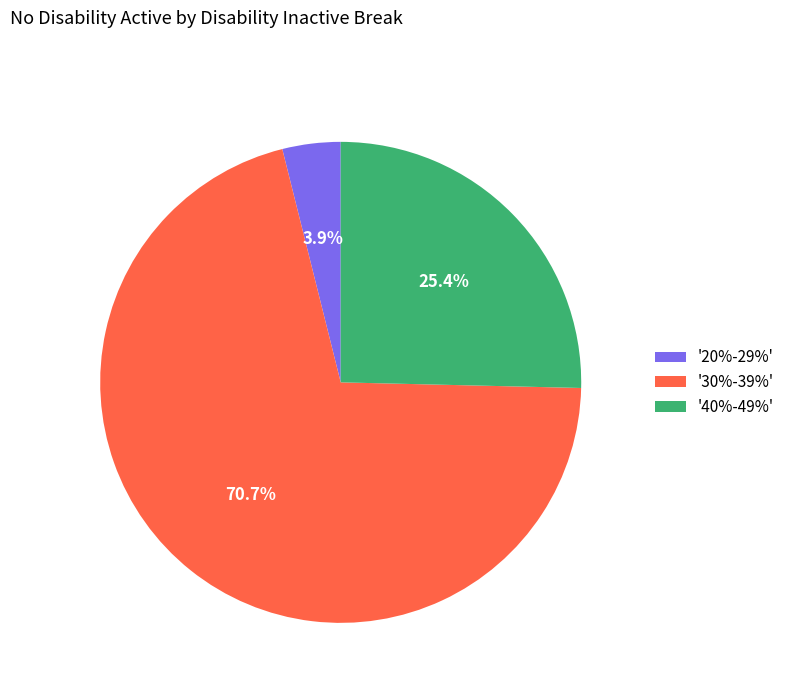

Do '30%-39%' and '20%-29%' together represent more than half of the pie?

Yes